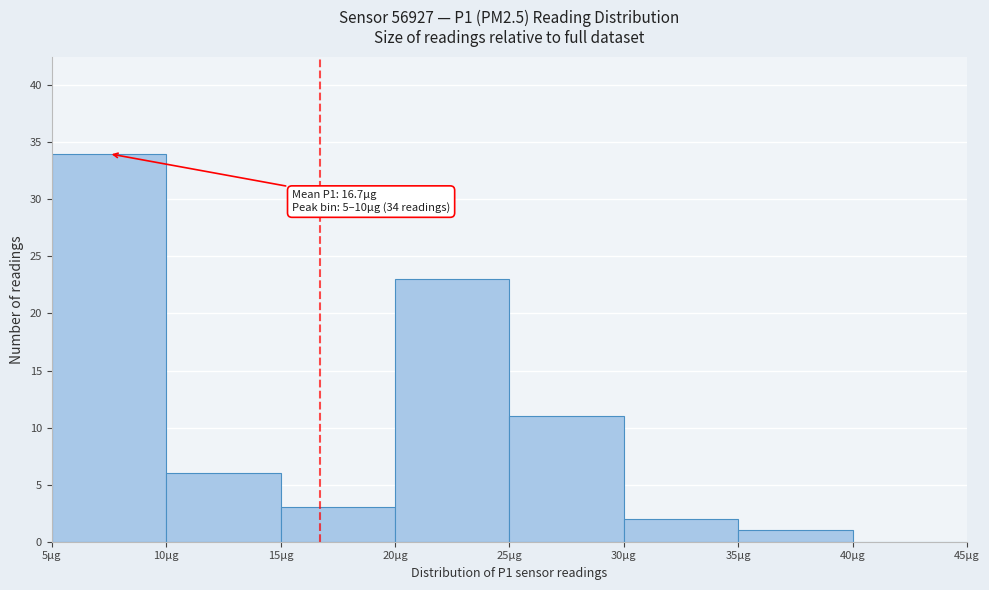

Over which range of the x-axis is the bar tallest?

5 to 10